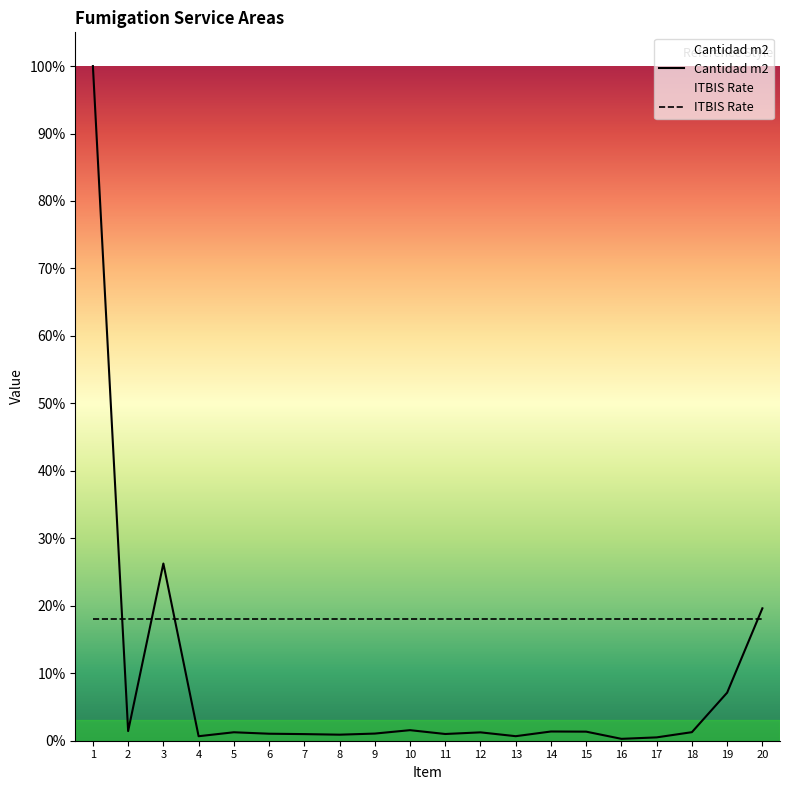

List the labels in order of ITBIS Rate value, largest first.

1, 2, 3, 4, 5, 6, 7, 8, 9, 10, 11, 12, 13, 14, 15, 16, 17, 18, 19, 20